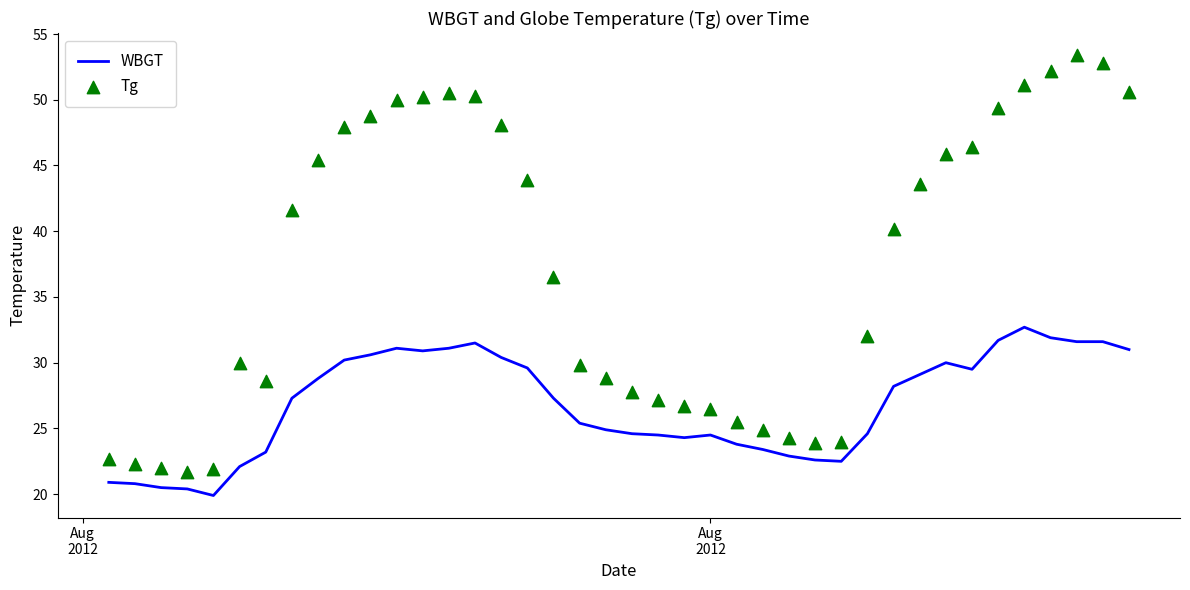

Which series contains the lowest Y value?

WBGT